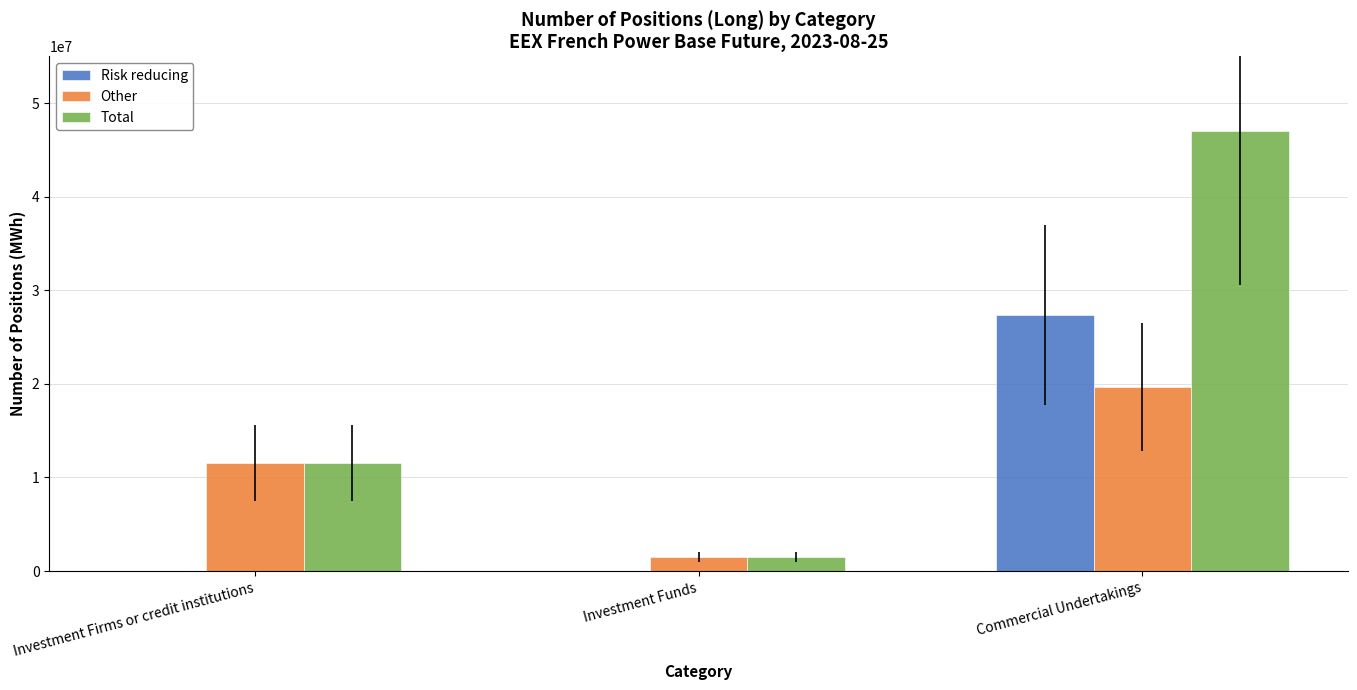

Are the bars grouped side by side (vs. stacked)?

Yes